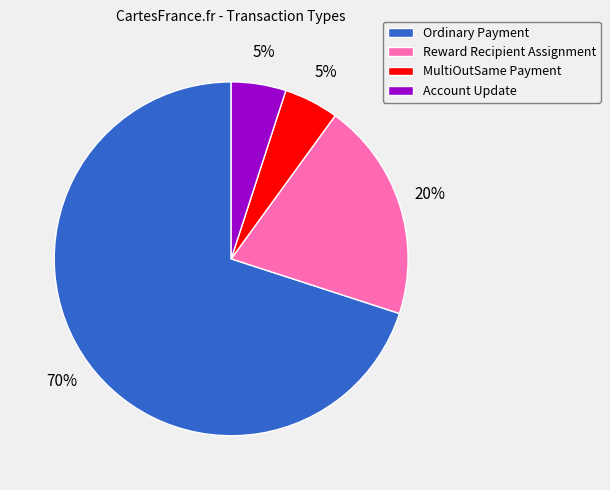

How many slices are in this pie chart?

4